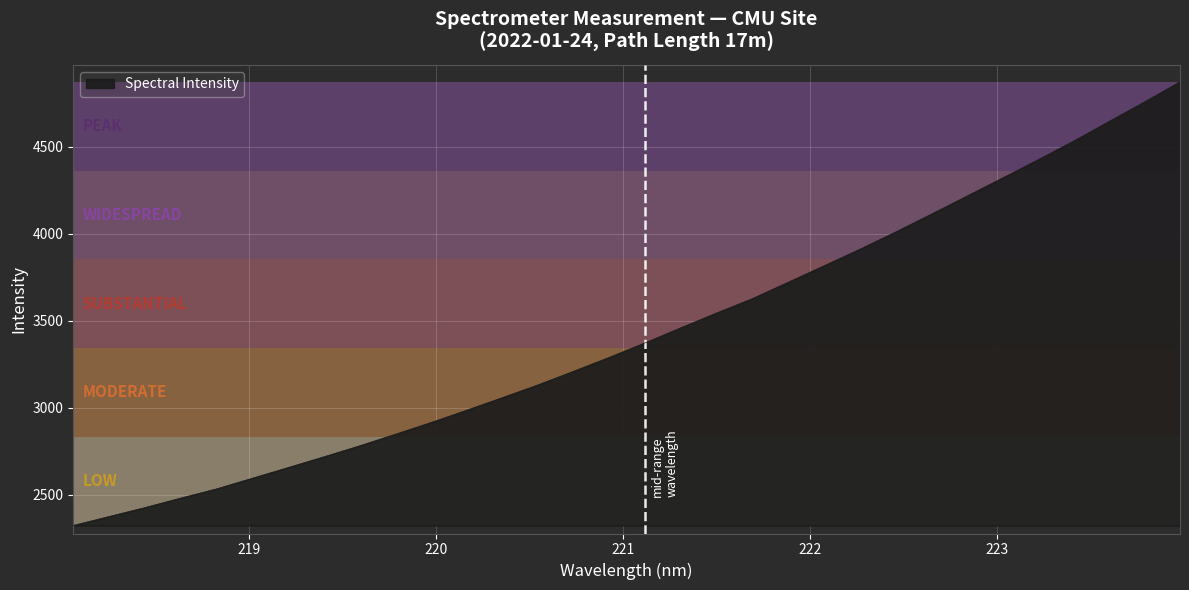

What is the greatest value displayed?

4874.6